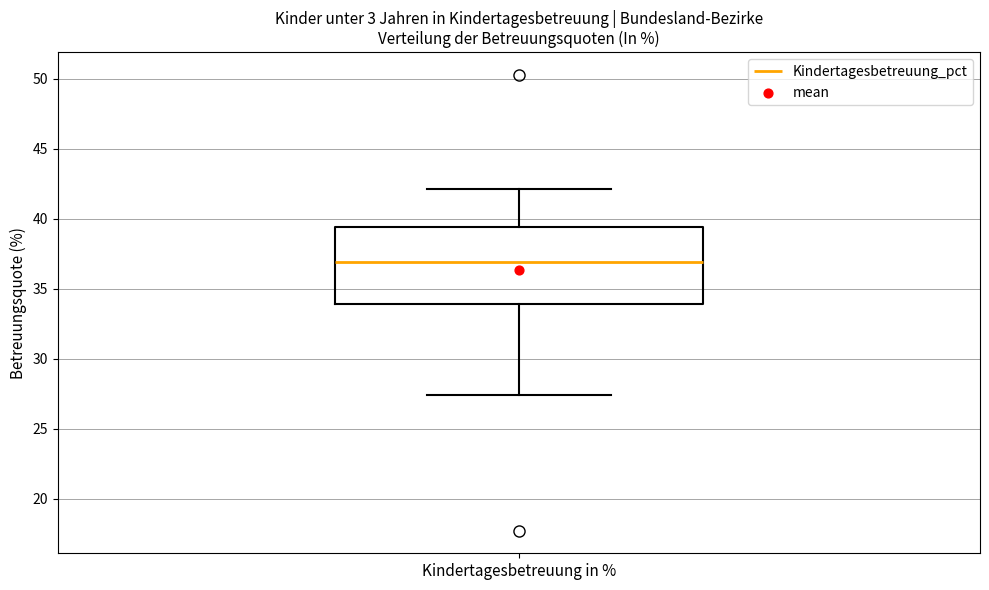

Transcribe this box plot: give where the median line is, the range the box spans, and where the two whiskers end, as read against the y-axis. The values are not printed on the chart, so give them approximately, as read against the axis.

median 37.0, box 34.0 to 39.5, whiskers 27.5 to 42.0